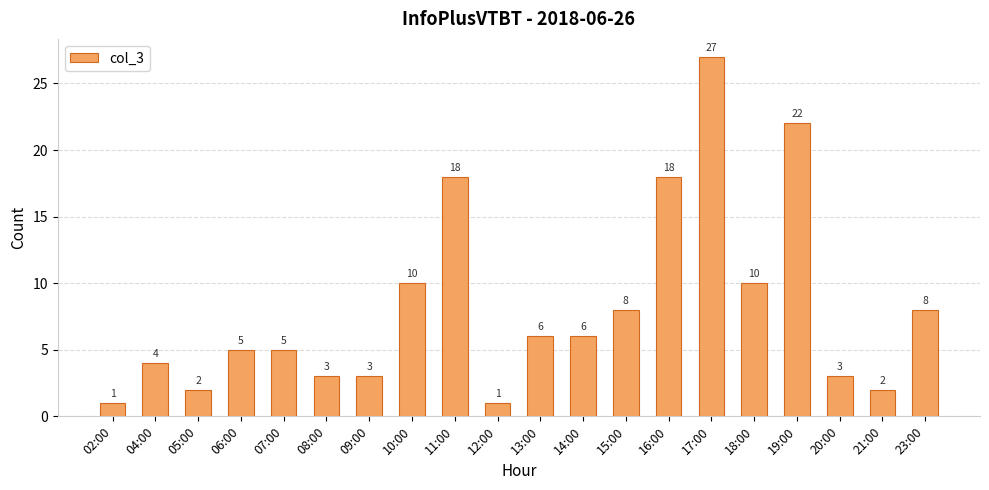

The value at 11:00 is 5. True or false?

False